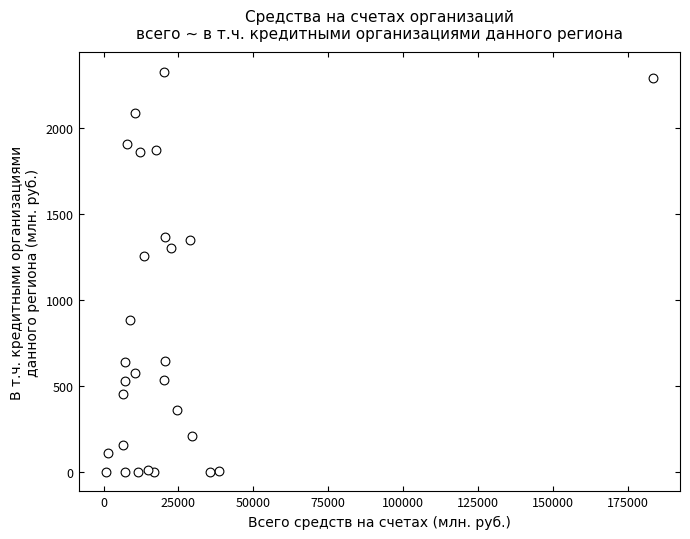

What Y value in the scatter plot is closest to 1161?

1255